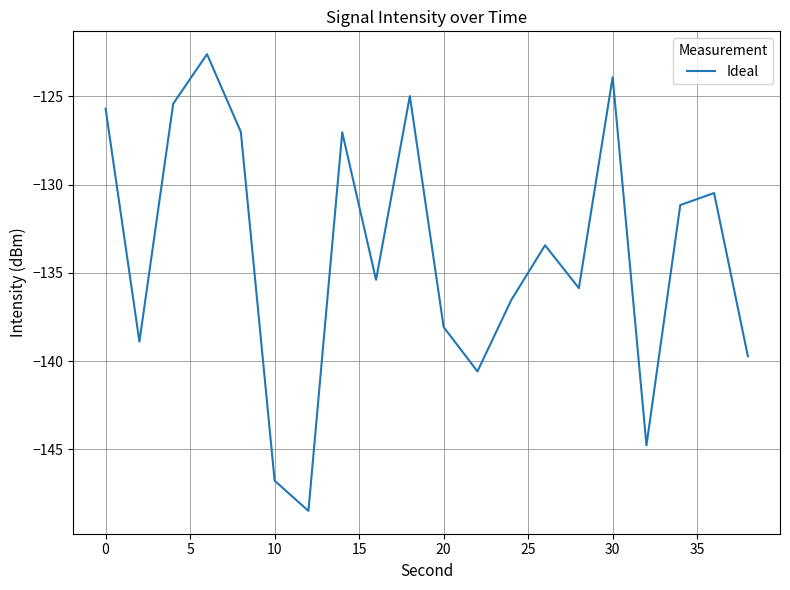

What is the average value?

-133.8